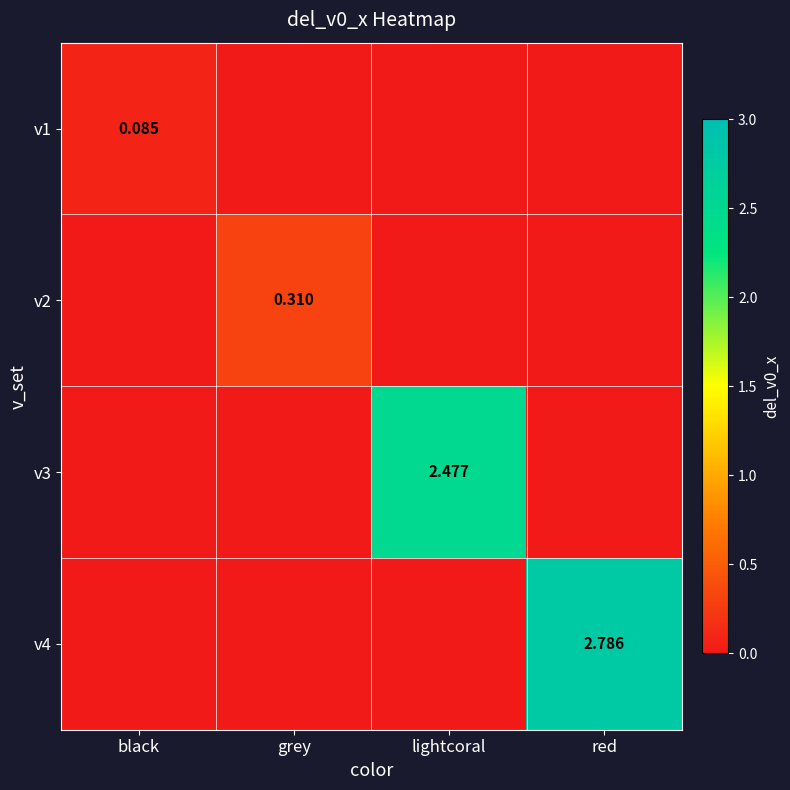

At which label is v4 closest to 1?

black